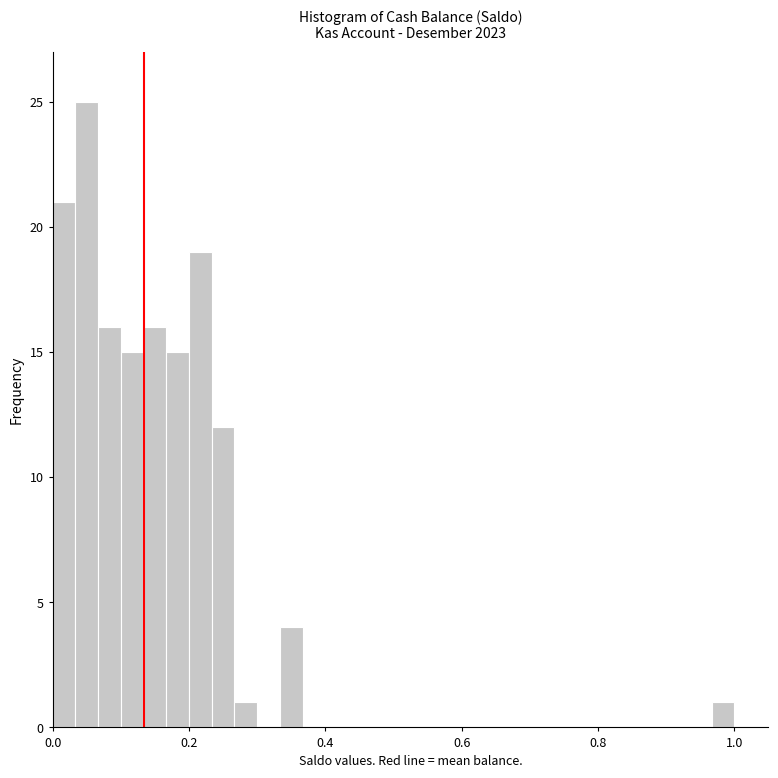

Around what value on the x-axis is the tallest bar? Give the approximate position of its centre, as read against the axis.

0.06